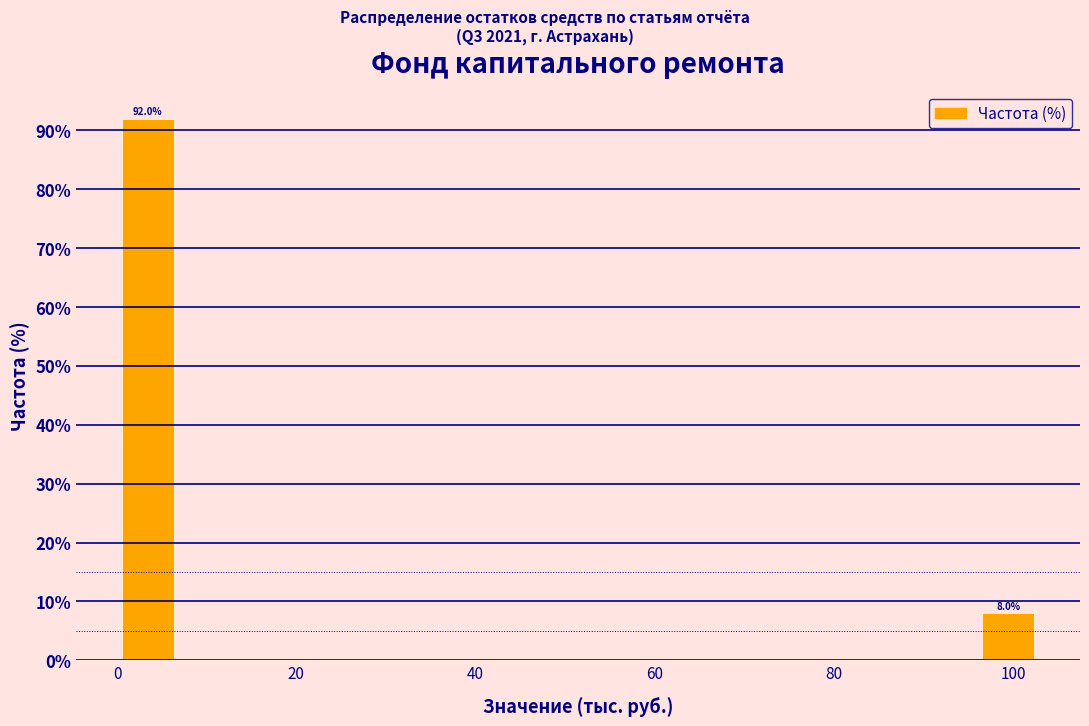

Read against the x-axis, roughly where is the centre of the tallest bar?

4